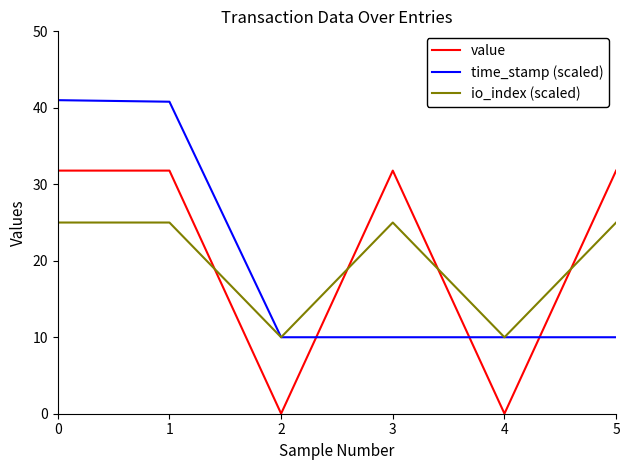

The value series shows 31.8 at 0. True or false?

True